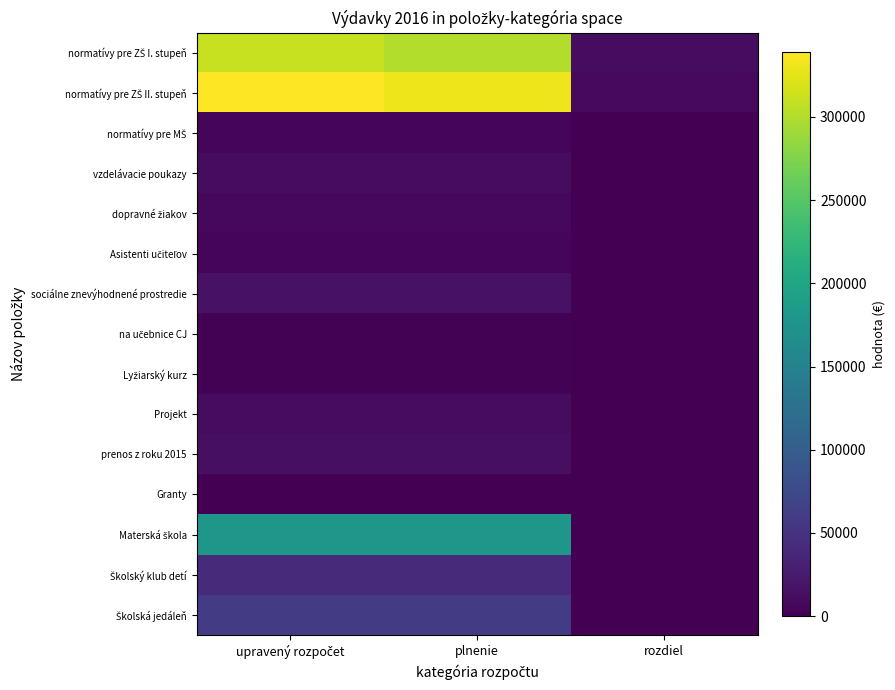

Which label corresponds to the largest value in the chart?

upravený rozpočet